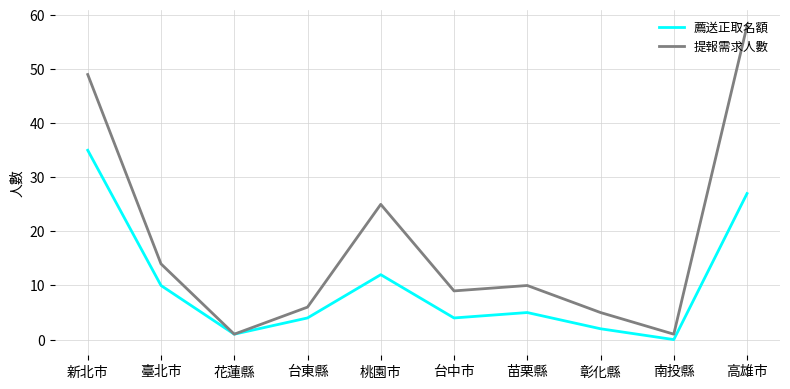

What is the total value across all series at 台中市?

13